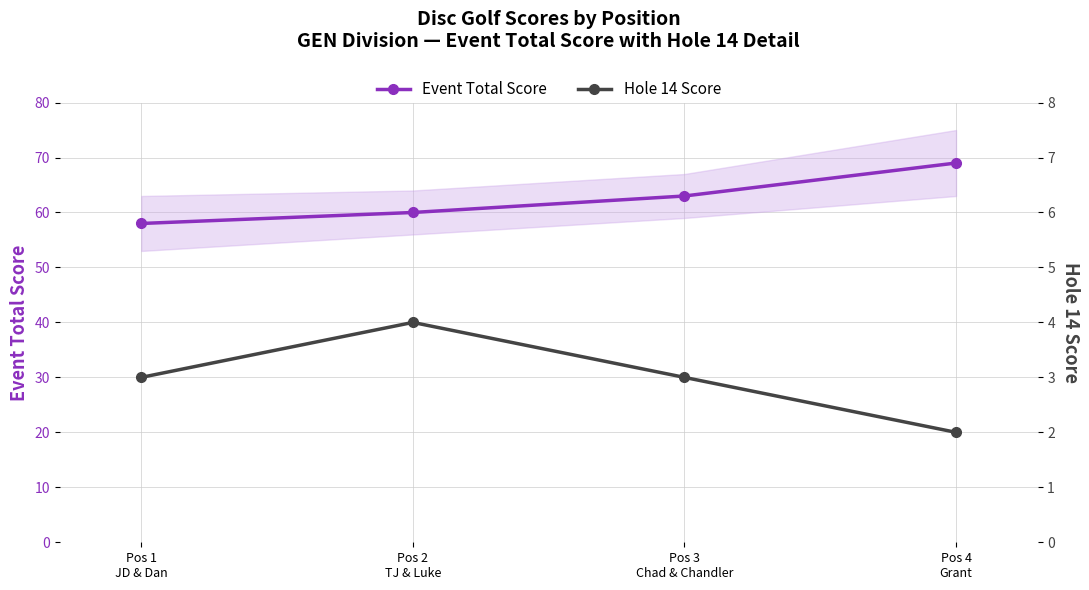

At how many categories does at least one series exceed 13?

4